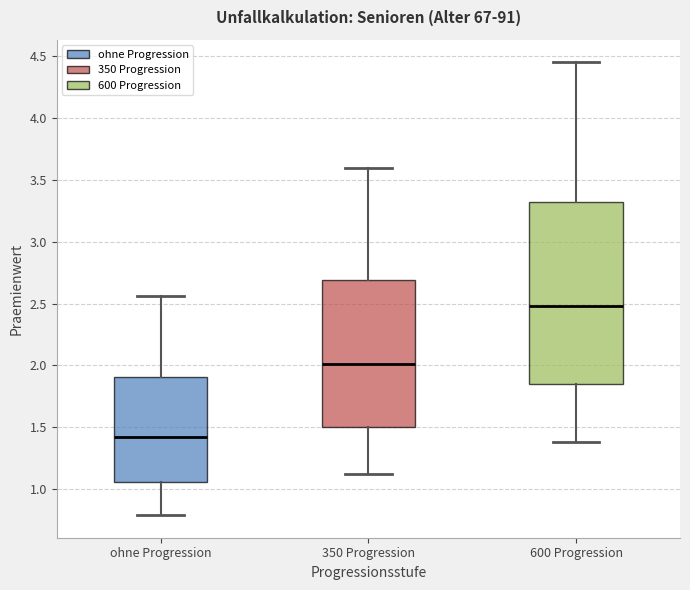

Reading left to right, read every box against the y-axis: the position of its median line, the range the box covers, and the ends of its whiskers. The values are not printed on the chart, so give them approximately, as read against the axis.

ohne Progression: median 1.40, box 1.05 to 1.90, whiskers 0.80 to 2.55
350 Progression: median 2.00, box 1.50 to 2.70, whiskers 1.10 to 3.60
600 Progression: median 2.50, box 1.85 to 3.30, whiskers 1.40 to 4.45